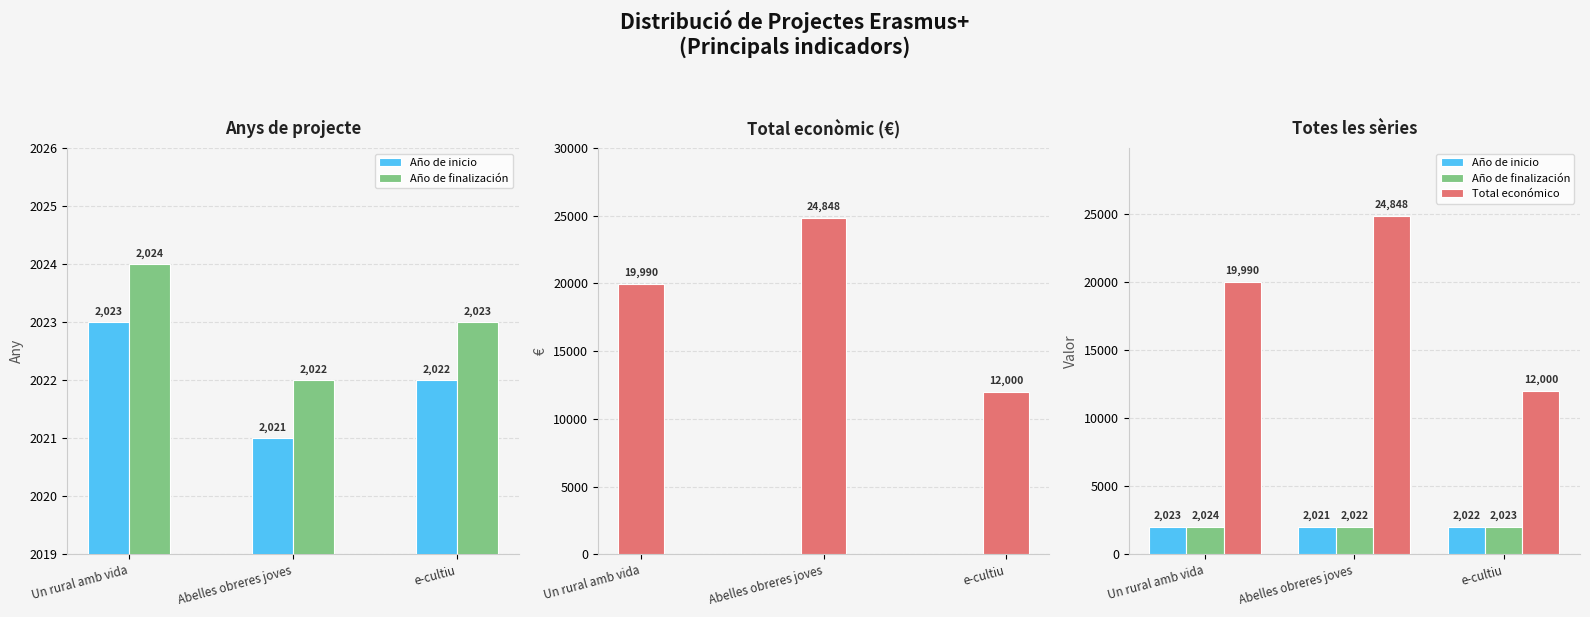

Is the value of Año de finalización at Abelles obreres joves greater than the value of Año de inicio at Un rural amb vida?

No